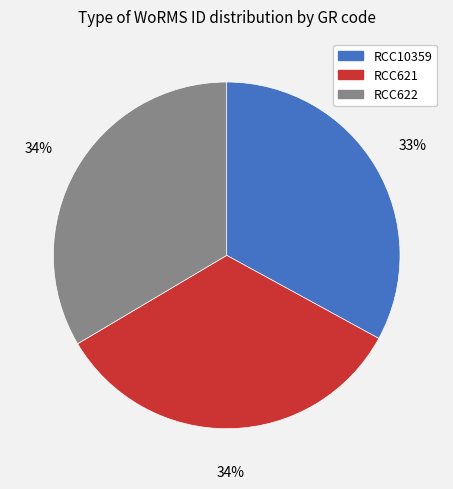

How many slices are in this pie chart?

3